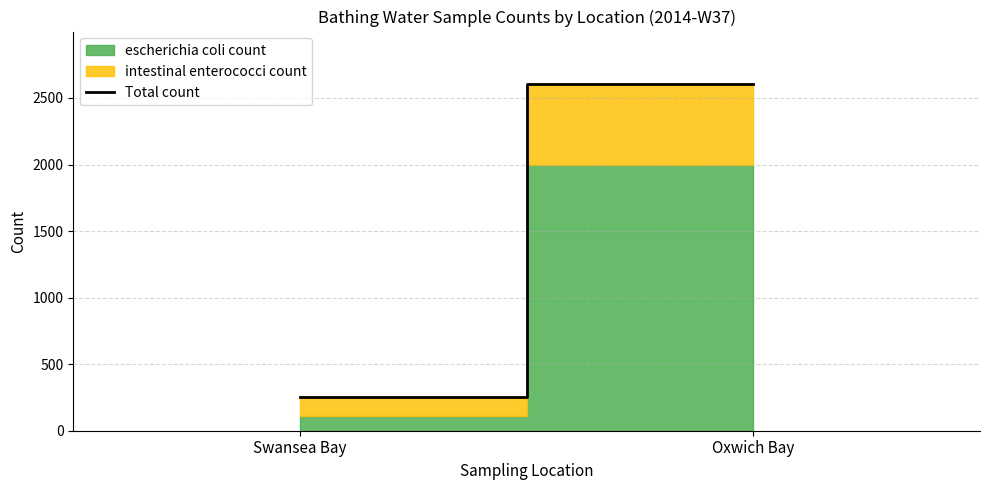

What is the sum of all values?

2865